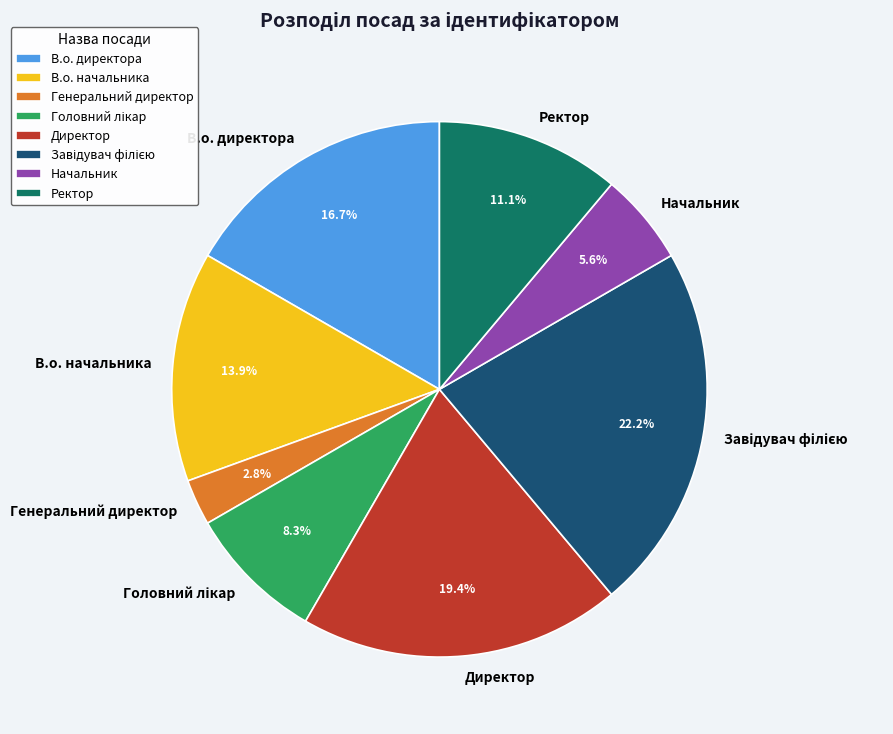

Which has a higher value, Генеральний директор or Ректор?

Ректор